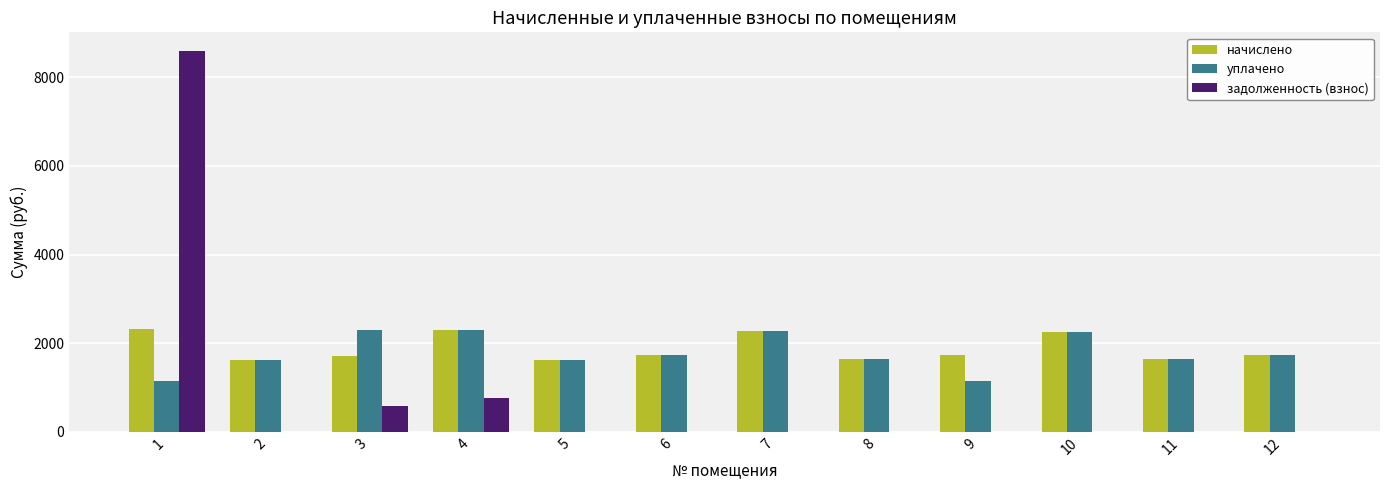

The уплачено series shows 1152.0 at 1. True or false?

True